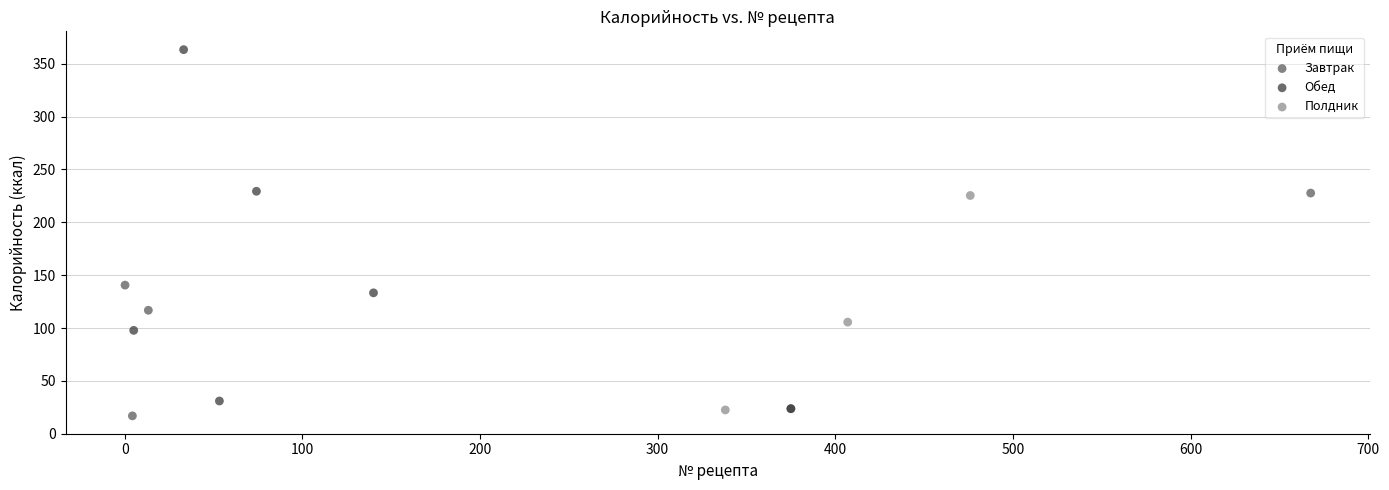

What are all the series names shown in the legend?

Завтрак, Обед, Полдник